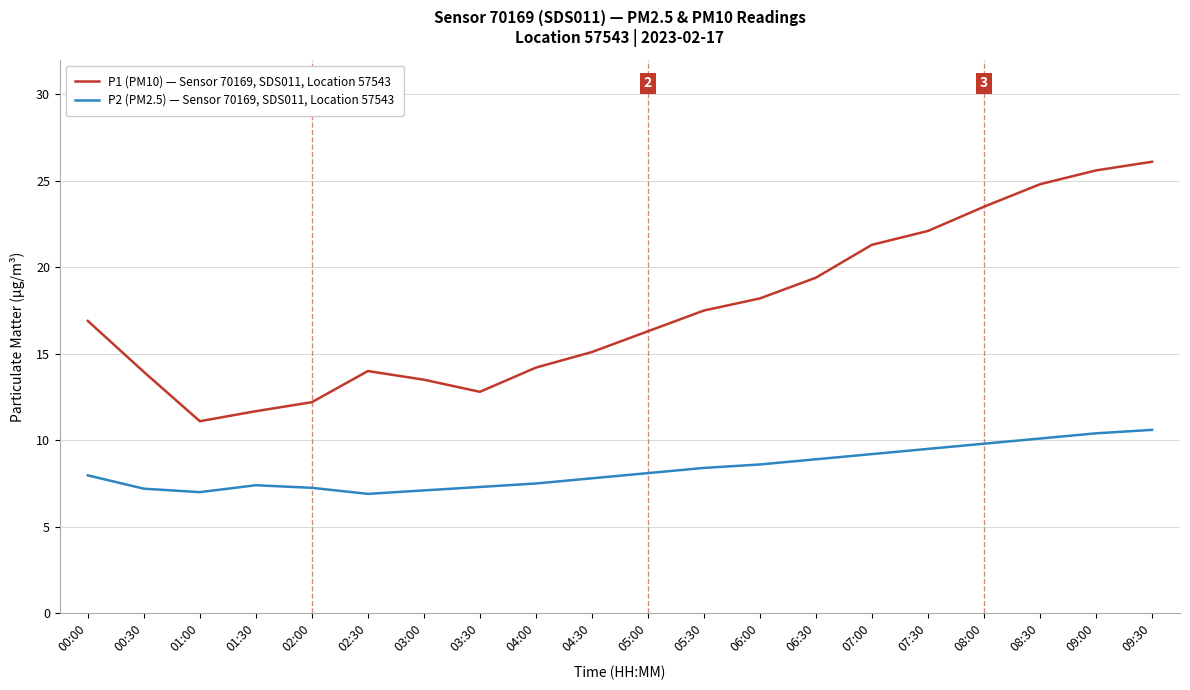

True or false: P1 (PM10) — Sensor 70169, SDS011, Location 57543 and P2 (PM2.5) — Sensor 70169, SDS011, Location 57543 cross at least once.

False